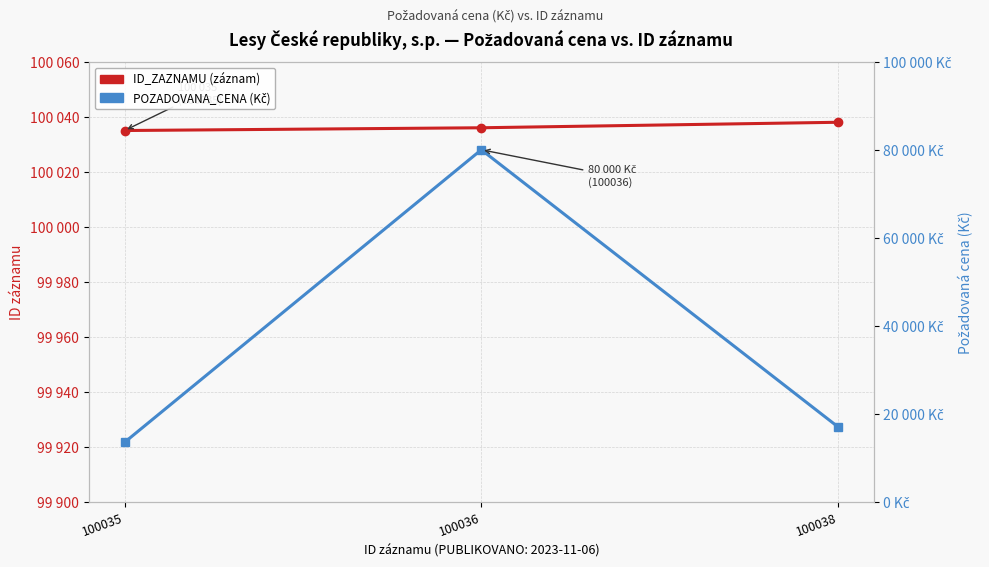

What is the difference between the highest and lowest values at 100036?

20036